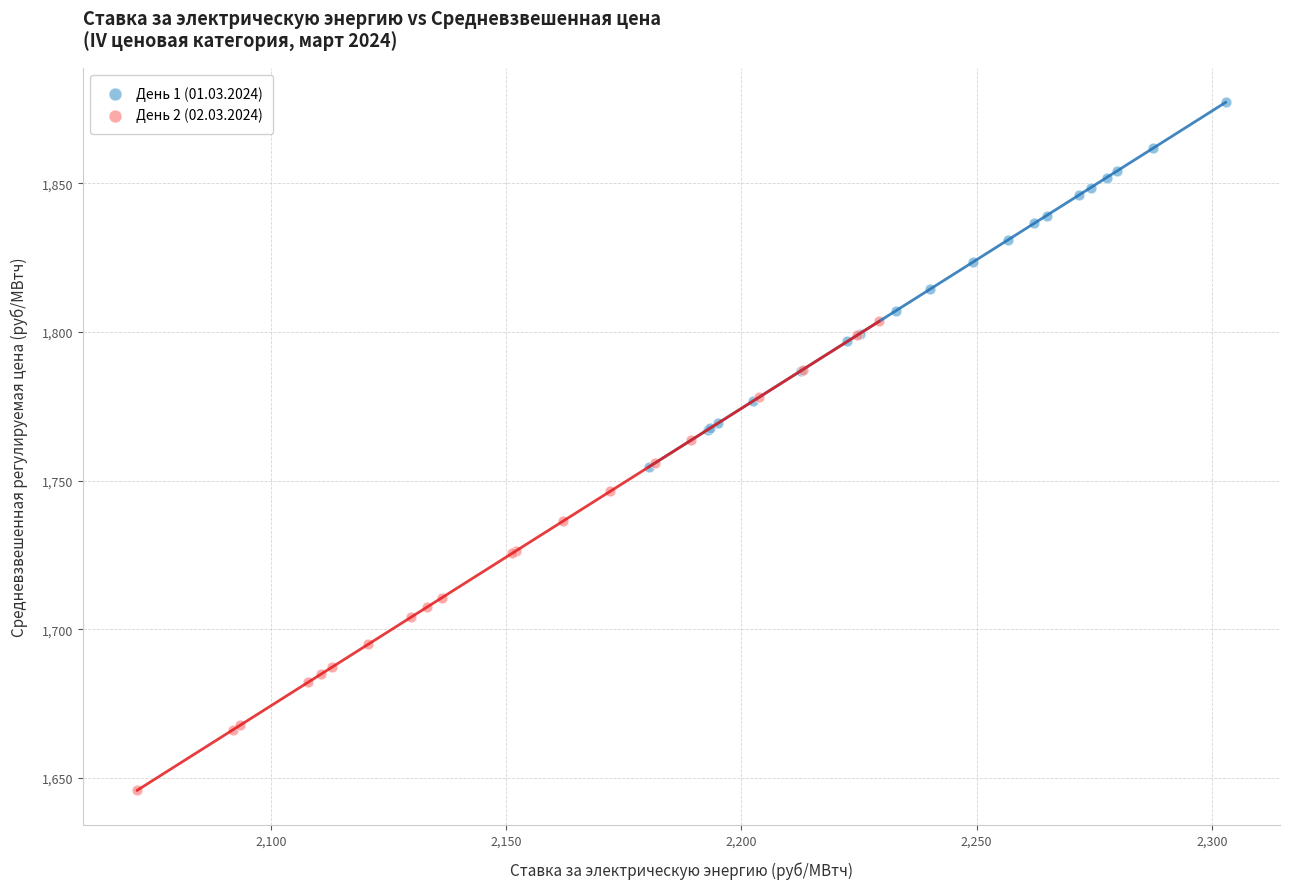

Which series contains the highest Y value?

День 1 (01.03.2024)